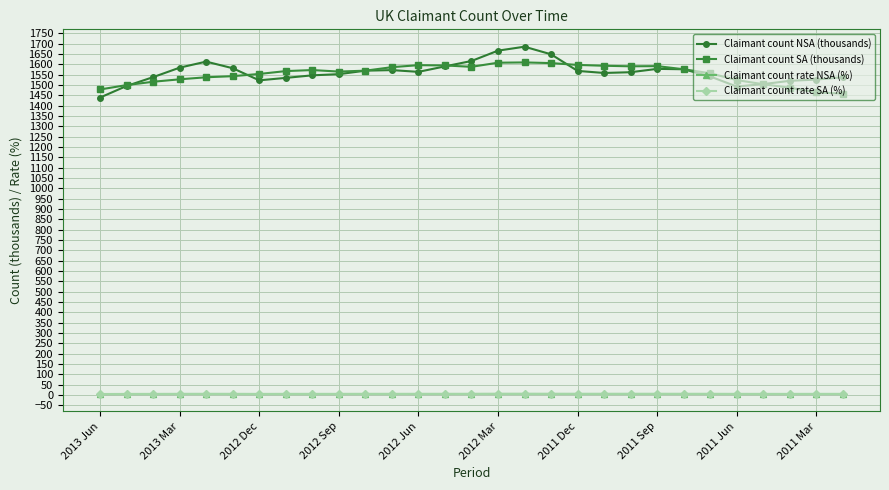

What is the value of the Claimant count NSA (thousands) point at the 24th from the left?

1541.8